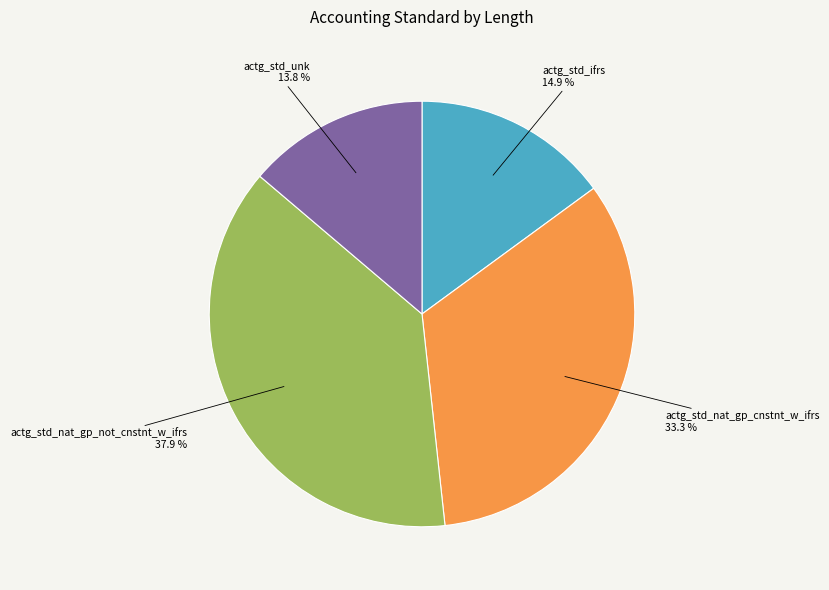

Does any single category account for the majority?

No